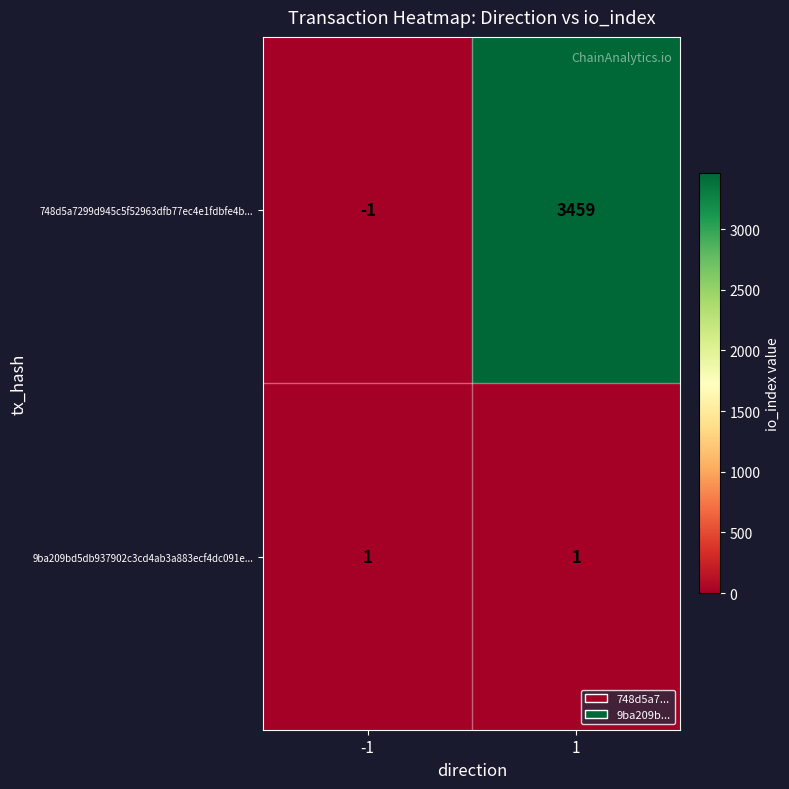

What is the highest value of the 748d5a7299d945c5f52963dfb77ec4e1fdbfe4b... series?

3459